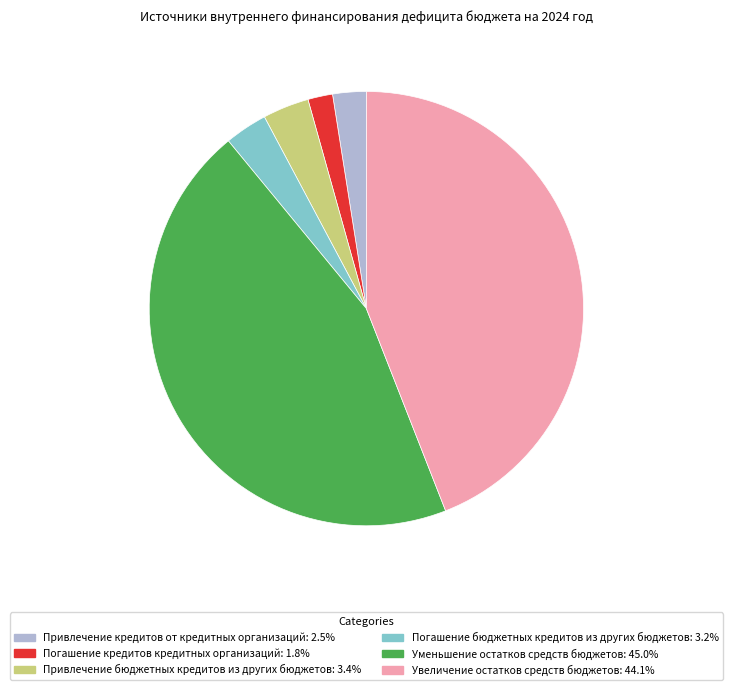

Which slice is the smallest?

Погашение кредитов кредитных организаций